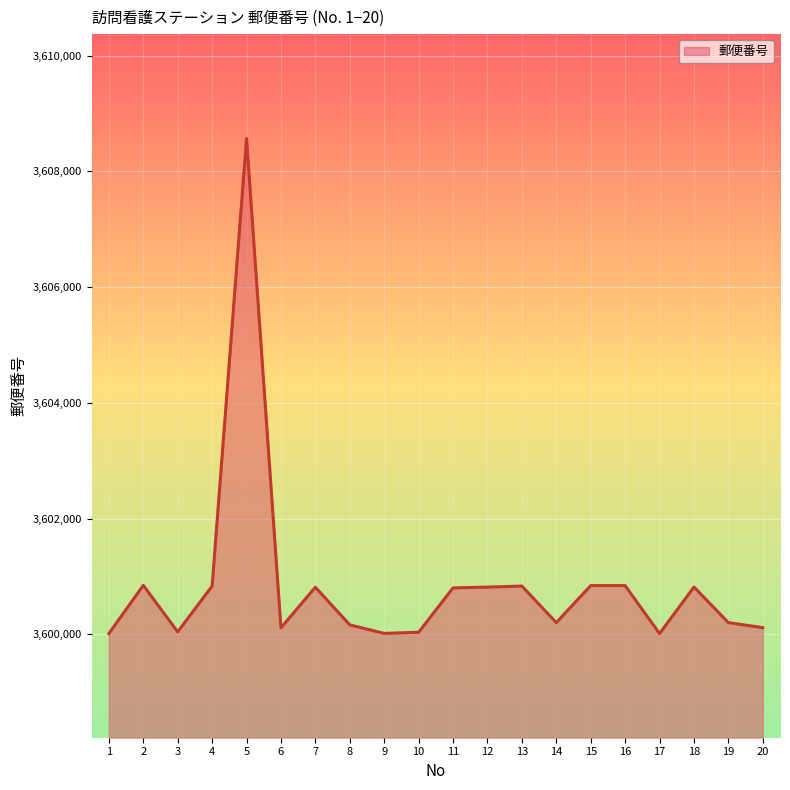

The value at 15 is 3600841. True or false?

True